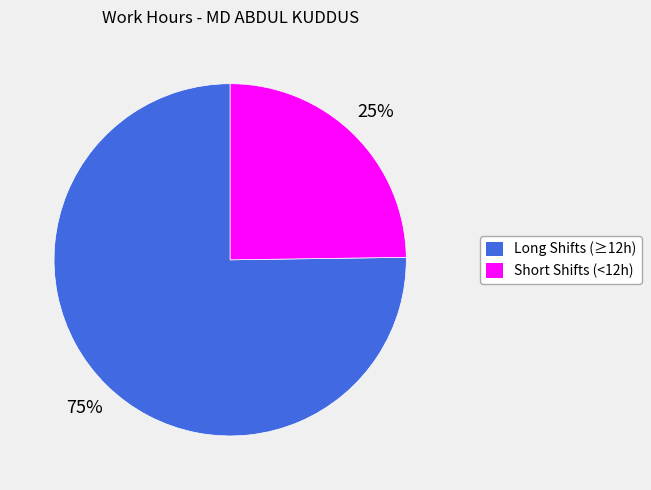

How many segments does this pie chart have?

2